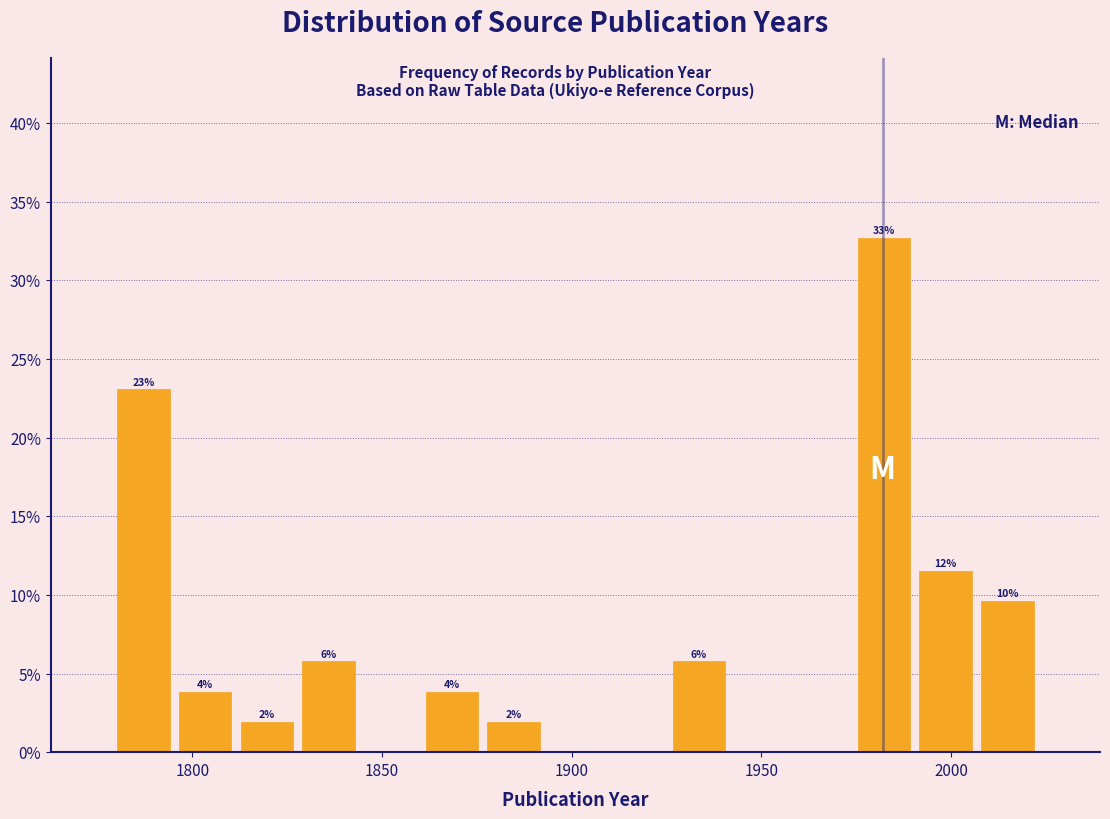

Read against the x-axis, roughly where is the centre of the tallest bar?

1980